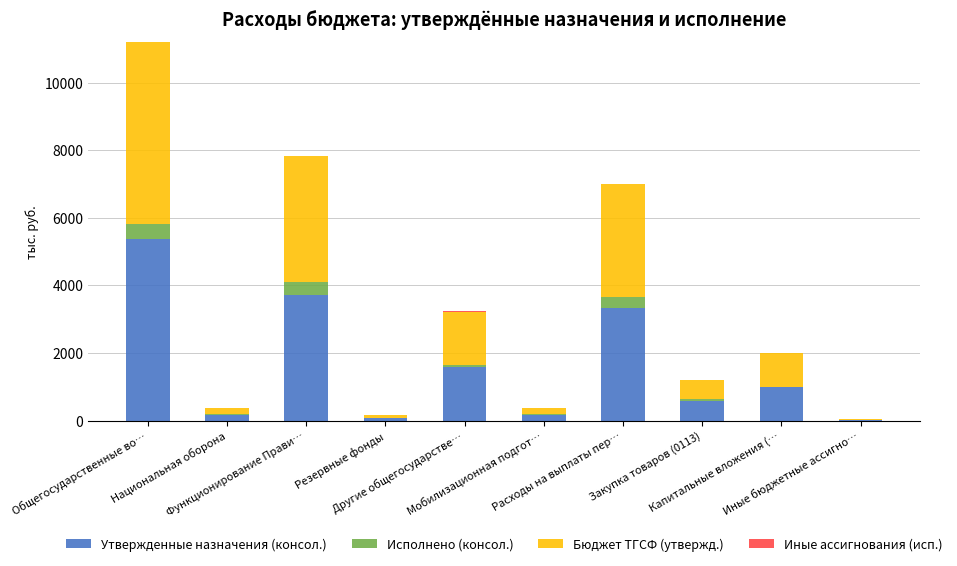

What is the maximum value for Утвержденные назначения (консол.)?

5378.7